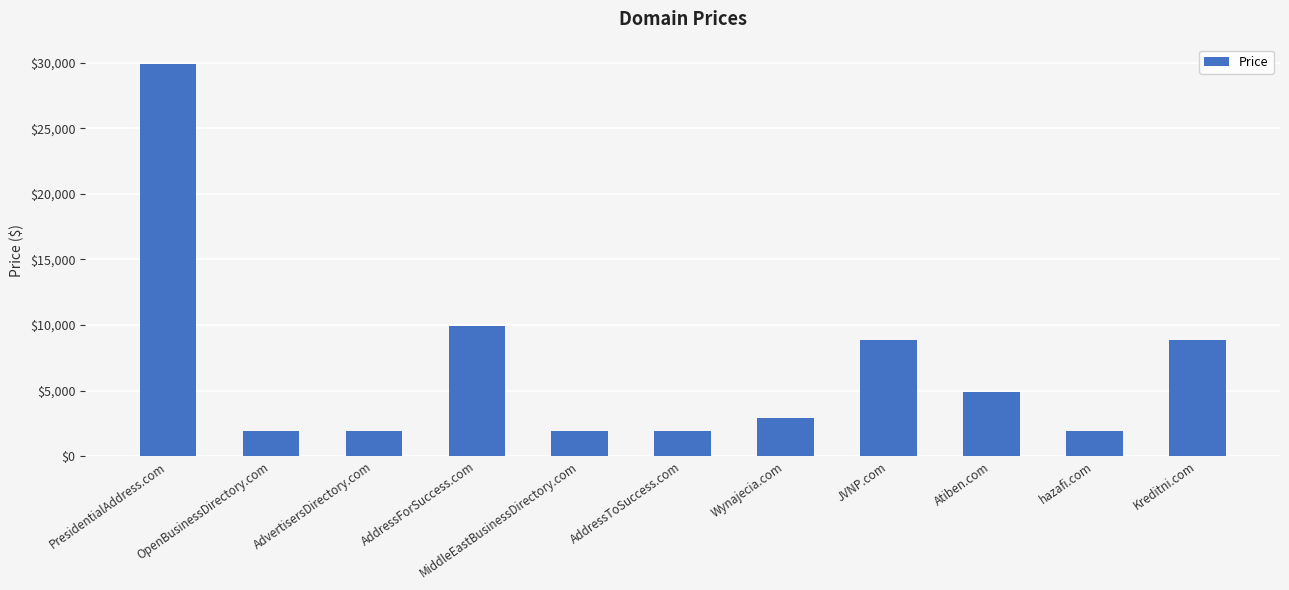

What position from the left is Wynajecia.com?

7